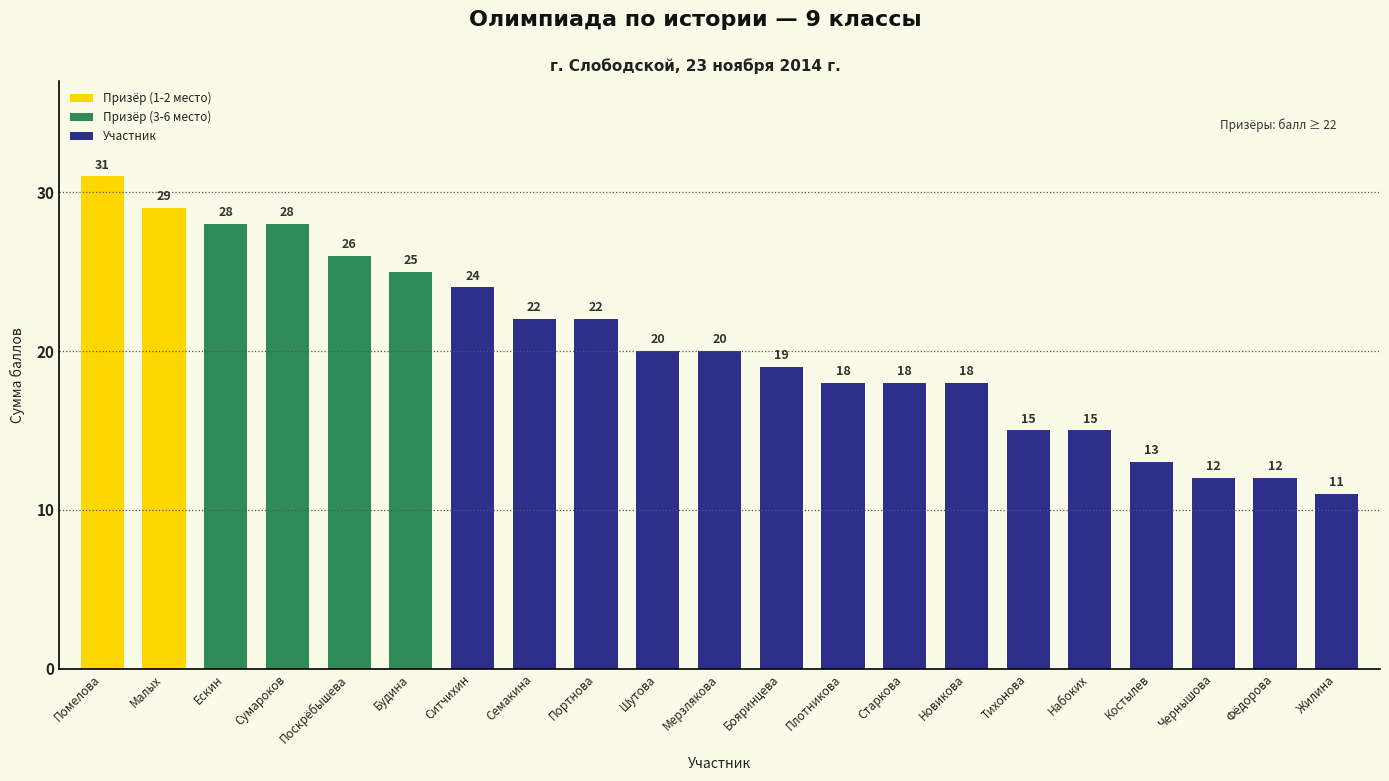

Where does the data first go above 20?

Помелова